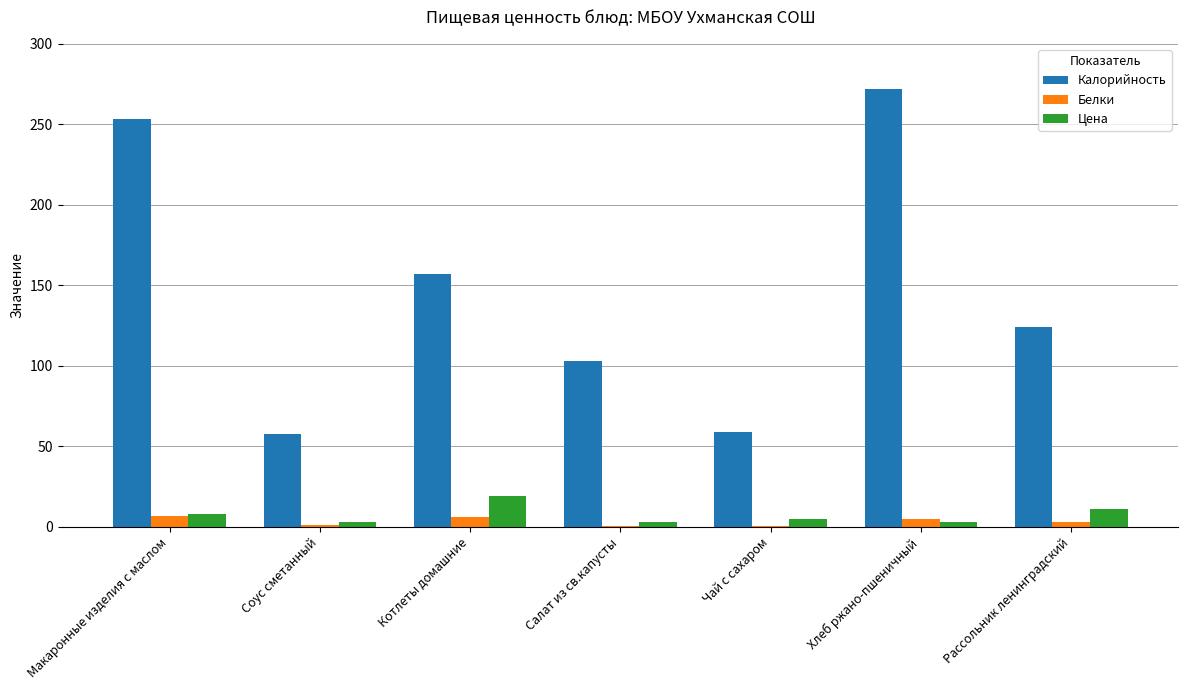

Which series has the largest range (max minus min)?

Калорийность